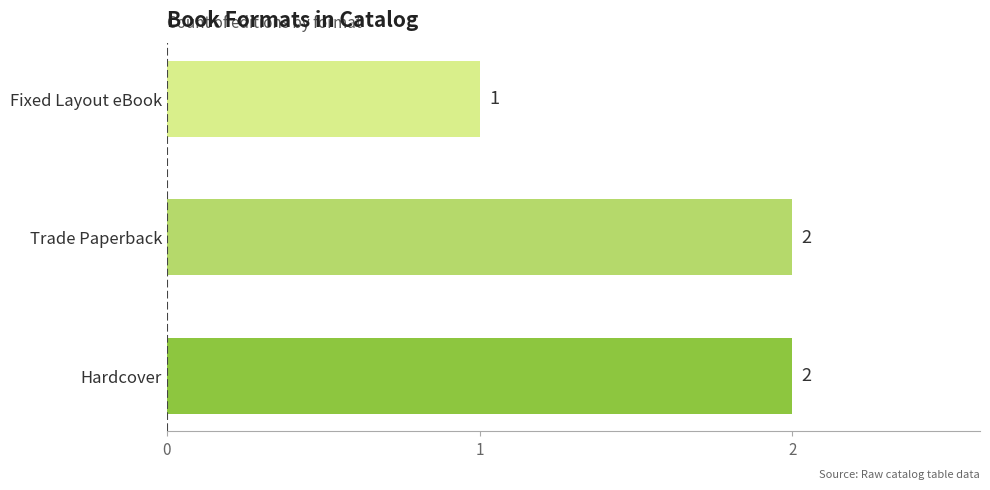

Where is the data nearest to the value 1?

Fixed Layout eBook